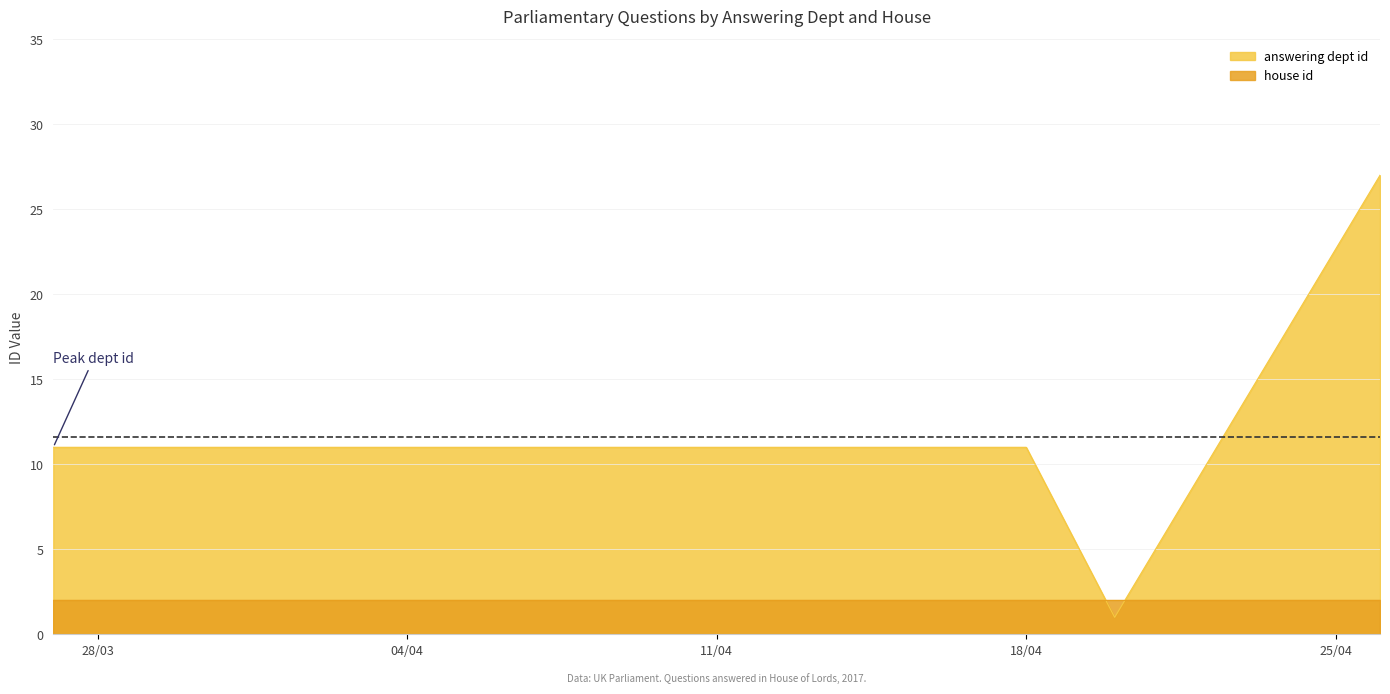

What is the label of the 9th point from the right?

2017-04-20